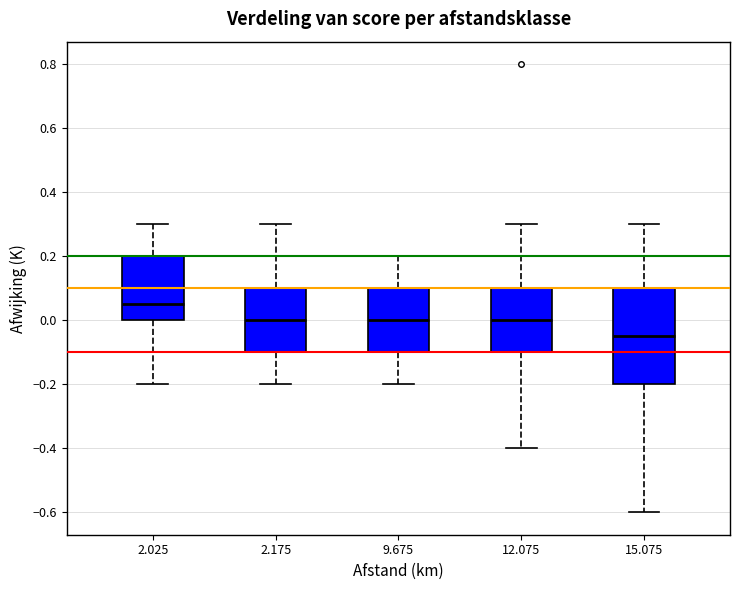

Reading left to right, read every box against the y-axis: the position of its median line, the range the box covers, and the ends of its whiskers. The values are not printed on the chart, so give them approximately, as read against the axis.

2.025: median 0.06, box 0.00 to 0.20, whiskers -0.20 to 0.30
2.175: median 0.00, box -0.10 to 0.10, whiskers -0.20 to 0.30
9.675: median 0.00, box -0.10 to 0.10, whiskers -0.20 to 0.20
12.075: median 0.00, box -0.10 to 0.10, whiskers -0.40 to 0.30
15.075: median -0.04, box -0.20 to 0.10, whiskers -0.60 to 0.30